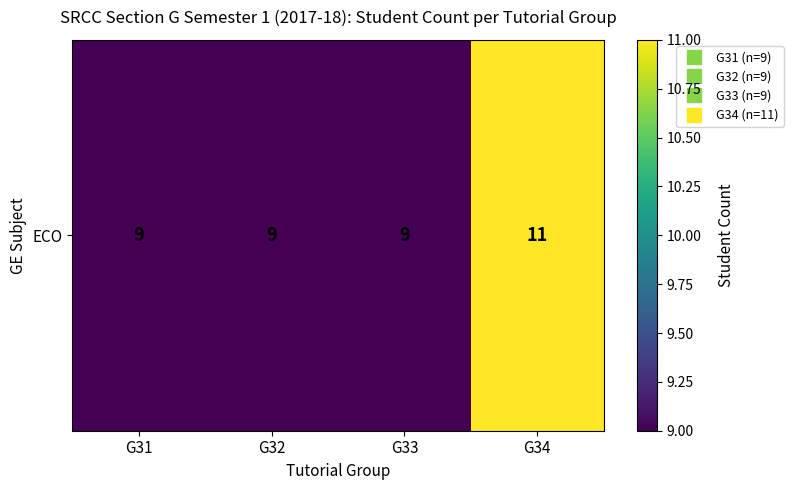

What is the greatest value displayed?

11